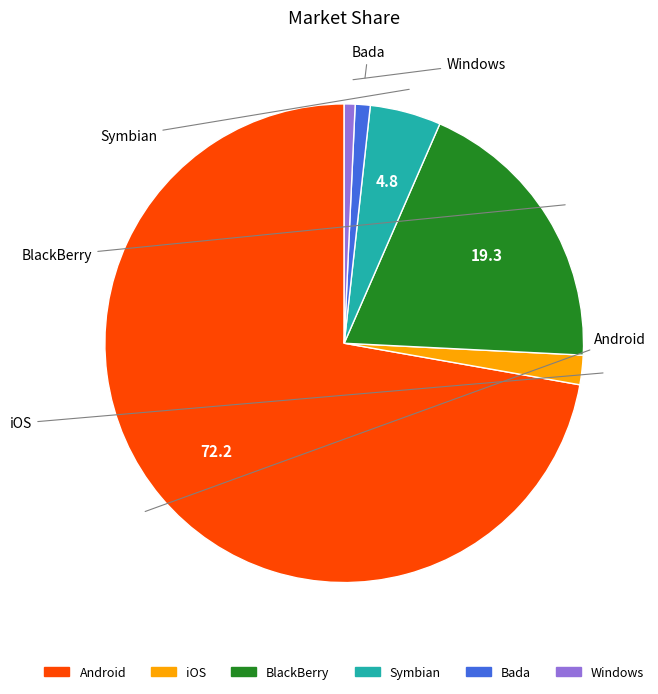

Count the number of slices in the pie.

6